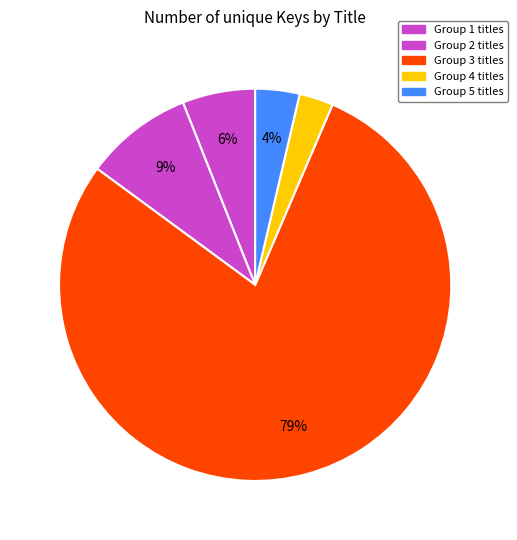

Count the number of slices in the pie.

5